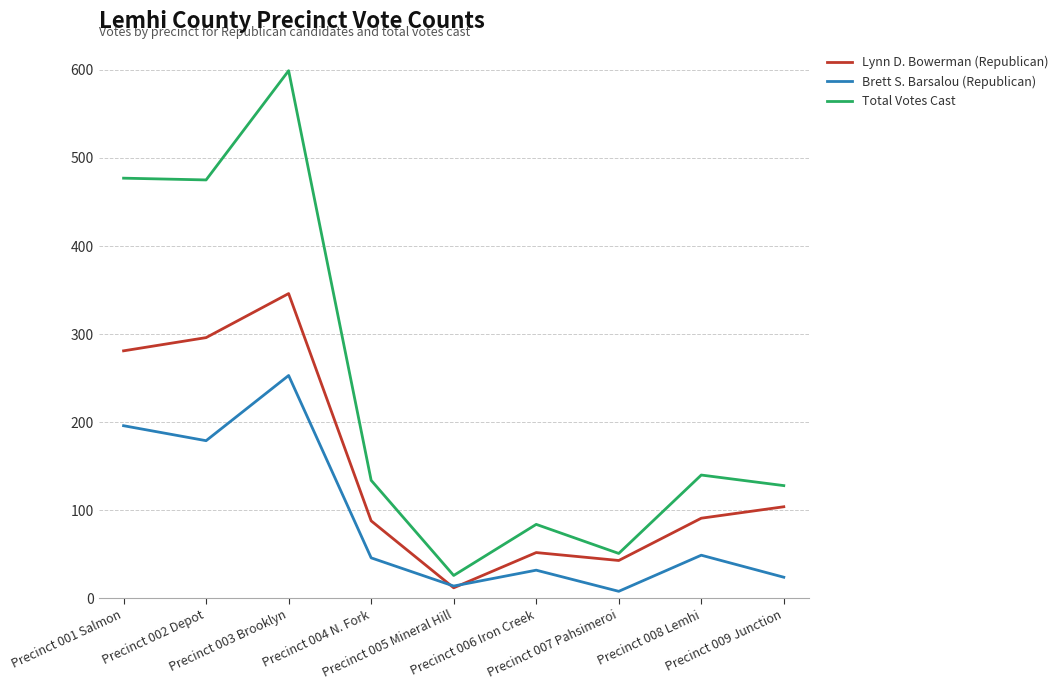

Is this an area chart (filled region under the line)?

No